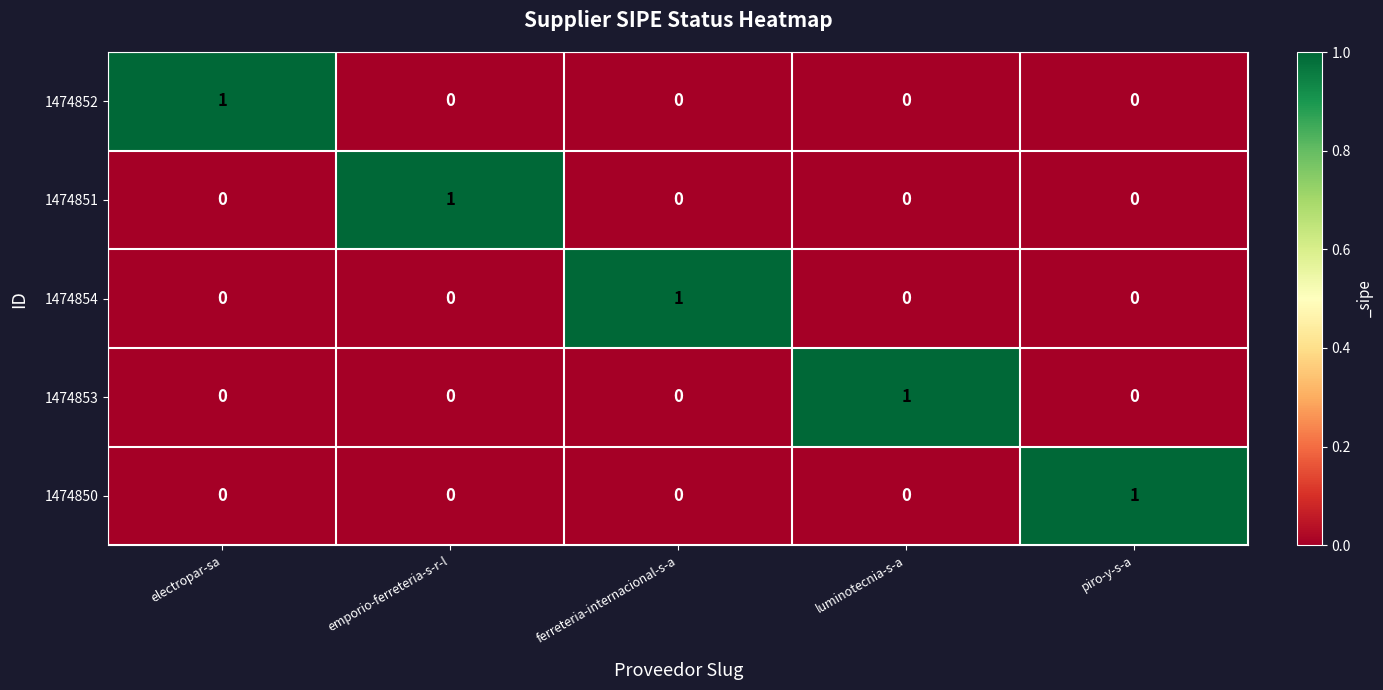

What is the total value across all series at emporio-ferreteria-s-r-l?

1